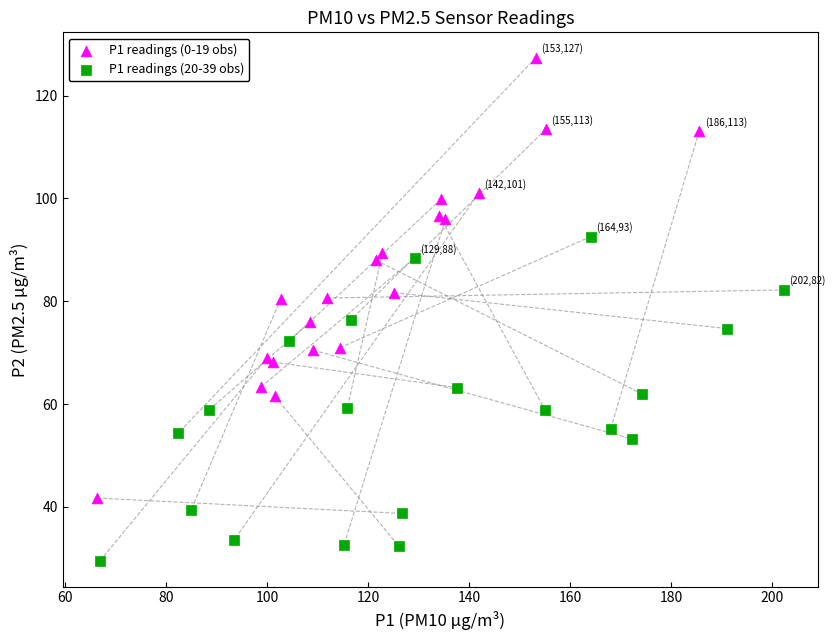

Which series has the widest spread of Y values?

P1 readings (0-19 obs)